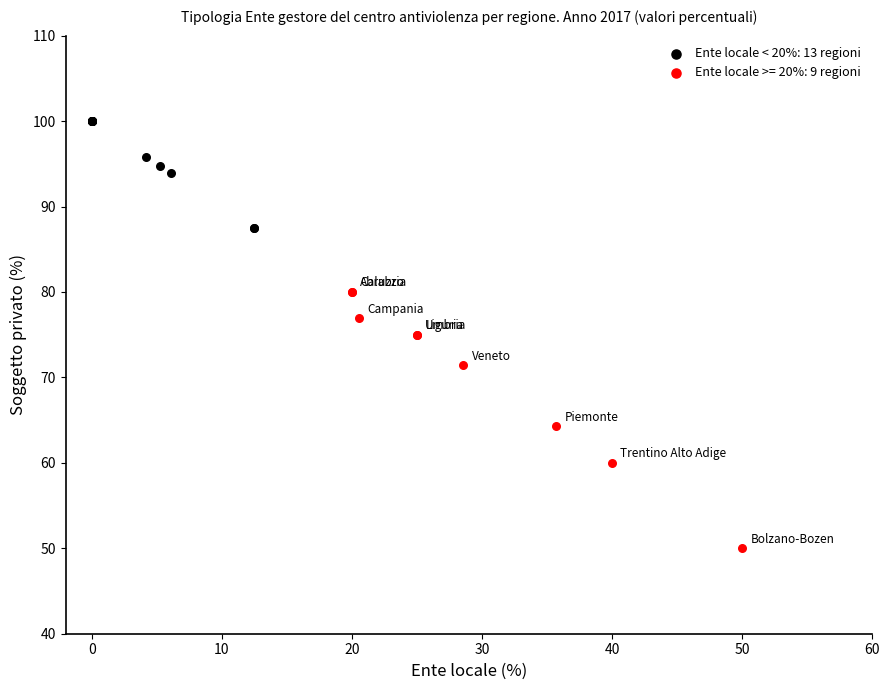

What are all the series names shown in the legend?

Ente locale < 20%: 13 regioni, Ente locale >= 20%: 9 regioni